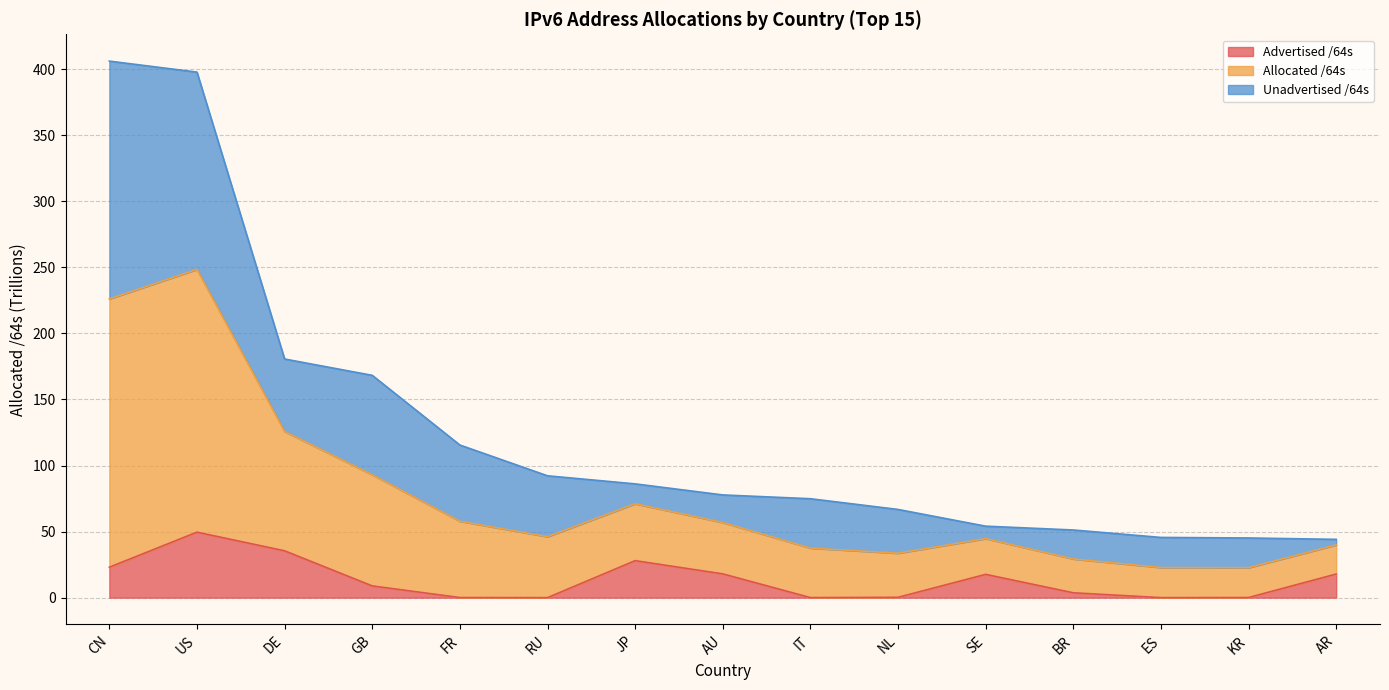

Which has a higher value, AU or NL?

AU